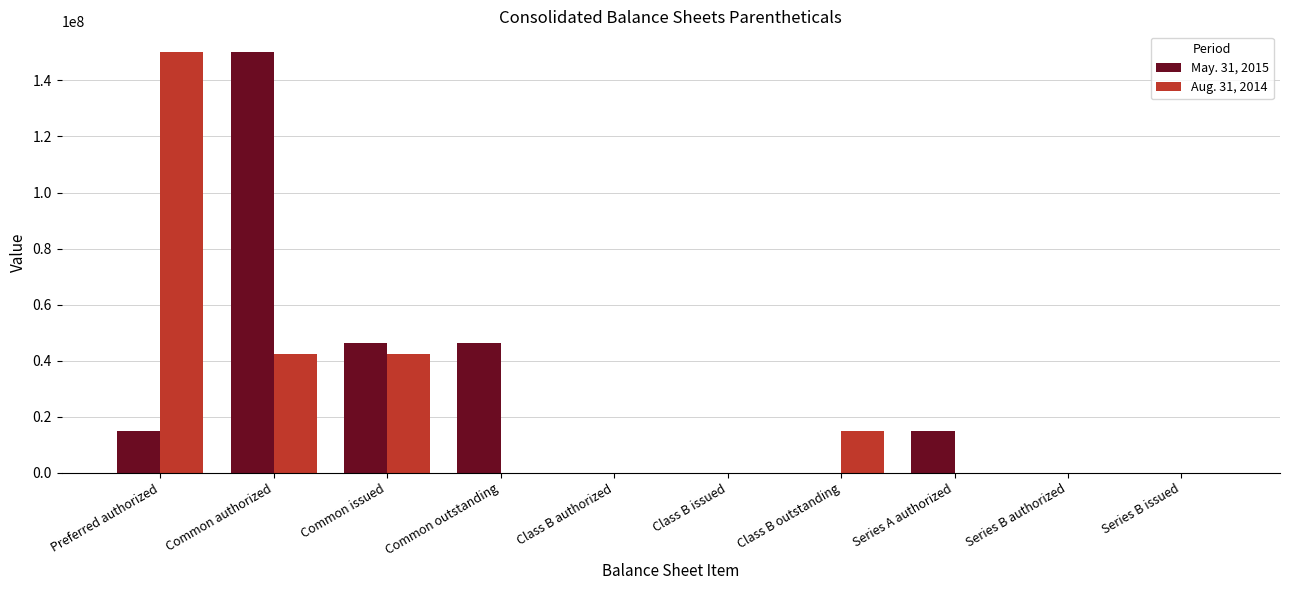

At which category is the sum across all series the highest?

Common authorized